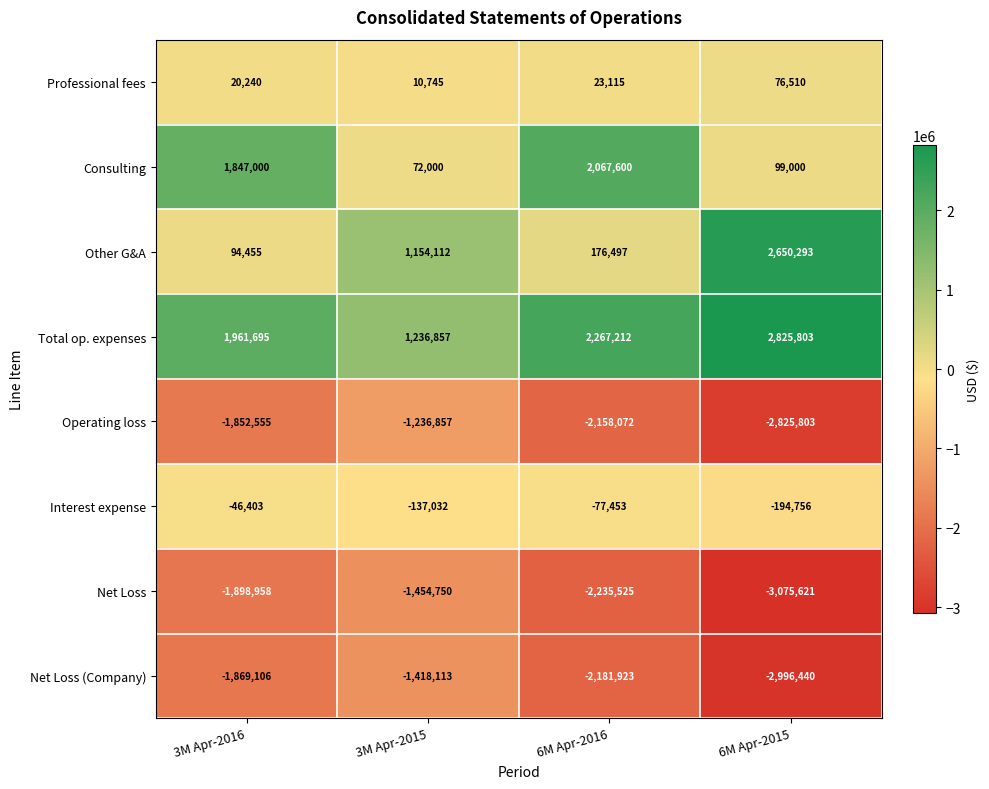

Is it true that Total op. expenses equals 2060897 at 3M Apr-2015?

False